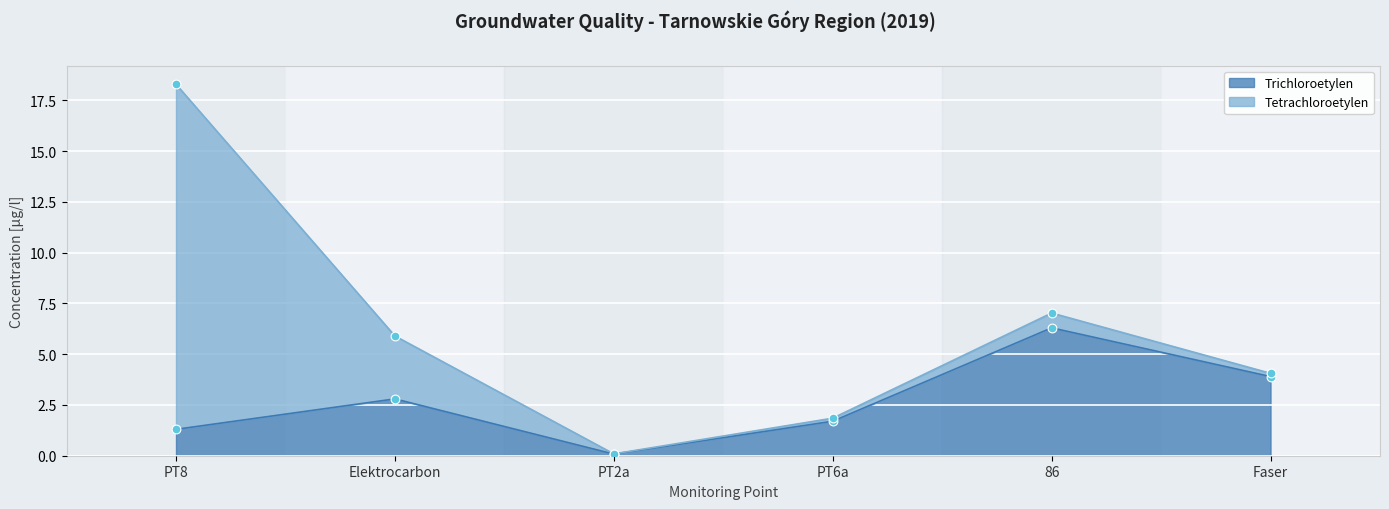

What is the change in value from PT6a to Faser?

+2.2